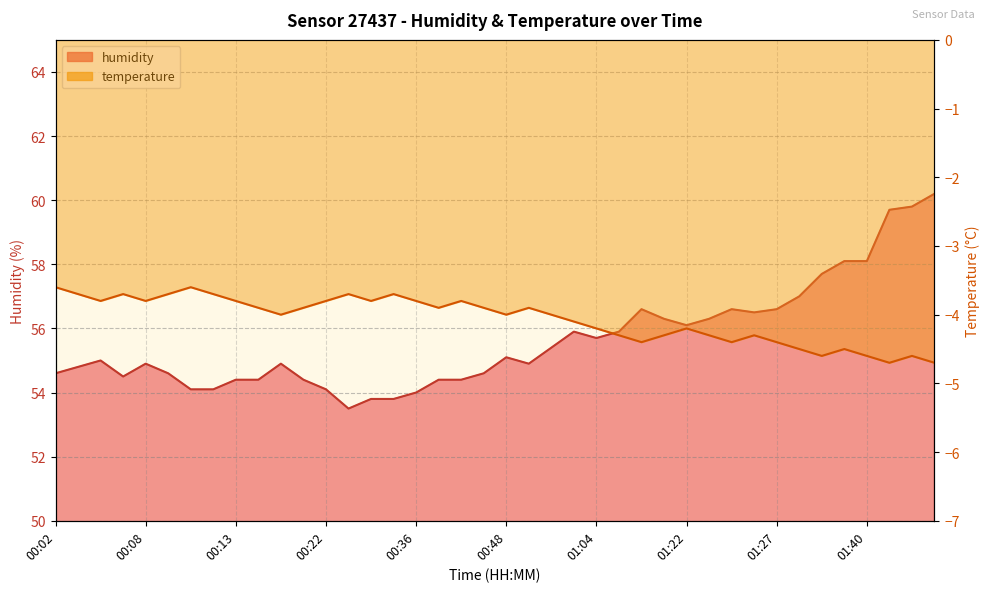

List the series in order of their overall mean, lowest first.

temperature, humidity